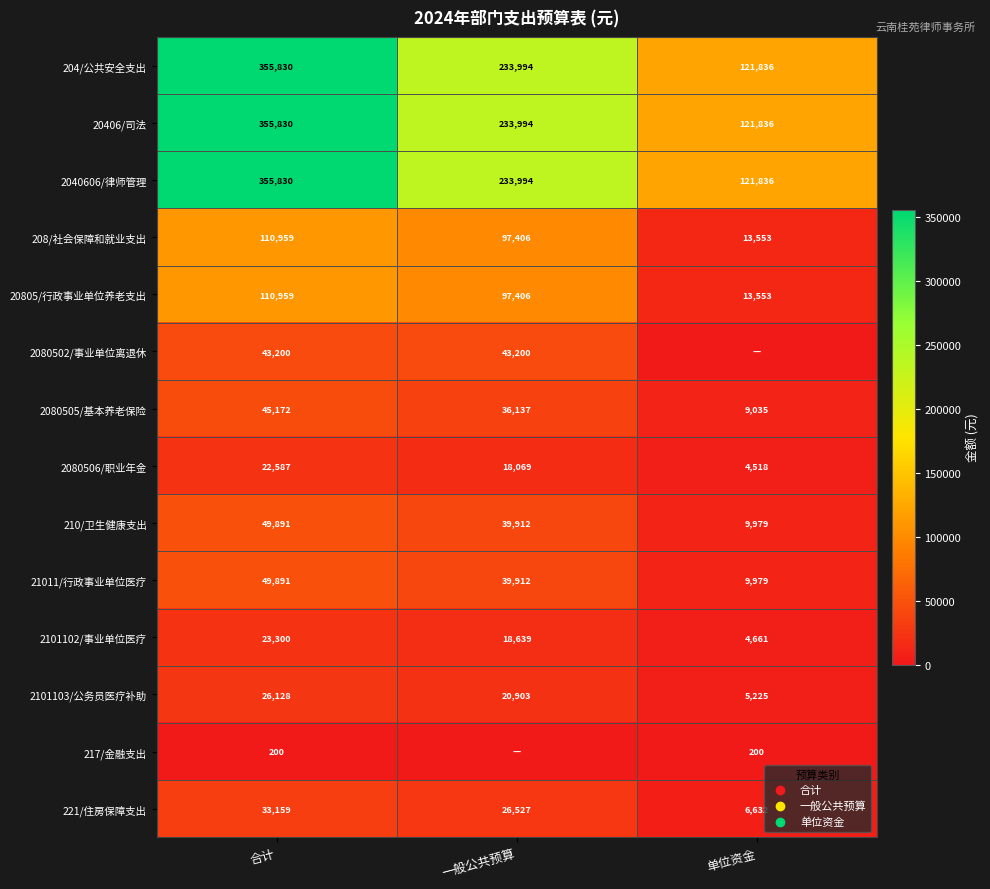

Where is 20406/司法 nearest to the value 238833?

一般公共预算